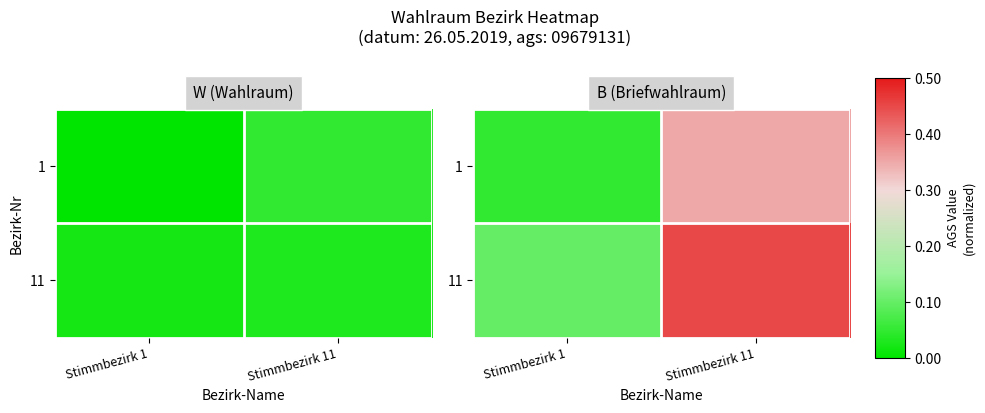

Which category has the highest value in the 1 series?

Stimmbezirk 11